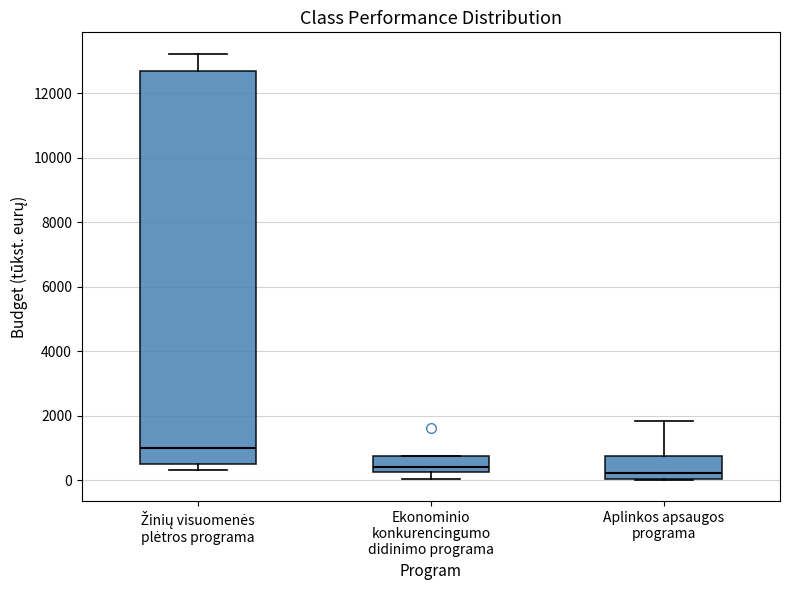

Which box is the tallest, from its lower edge to its upper edge?

Žinių visuomenės plėtros programa